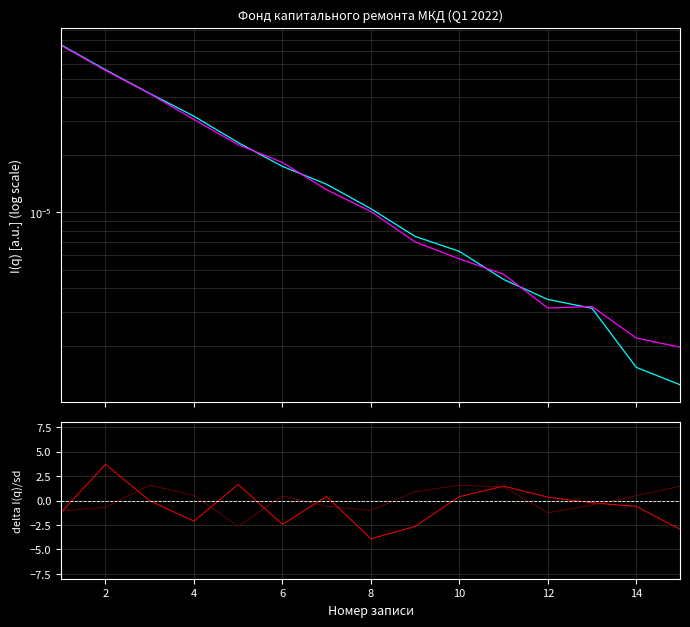

How many interior local peaks does the Sverkh_min series have?

1